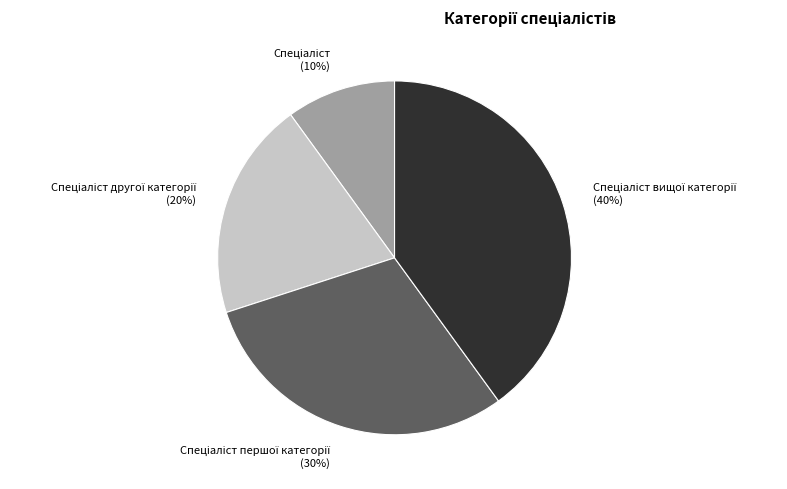

Is there any slice that represents more than half of the pie?

No